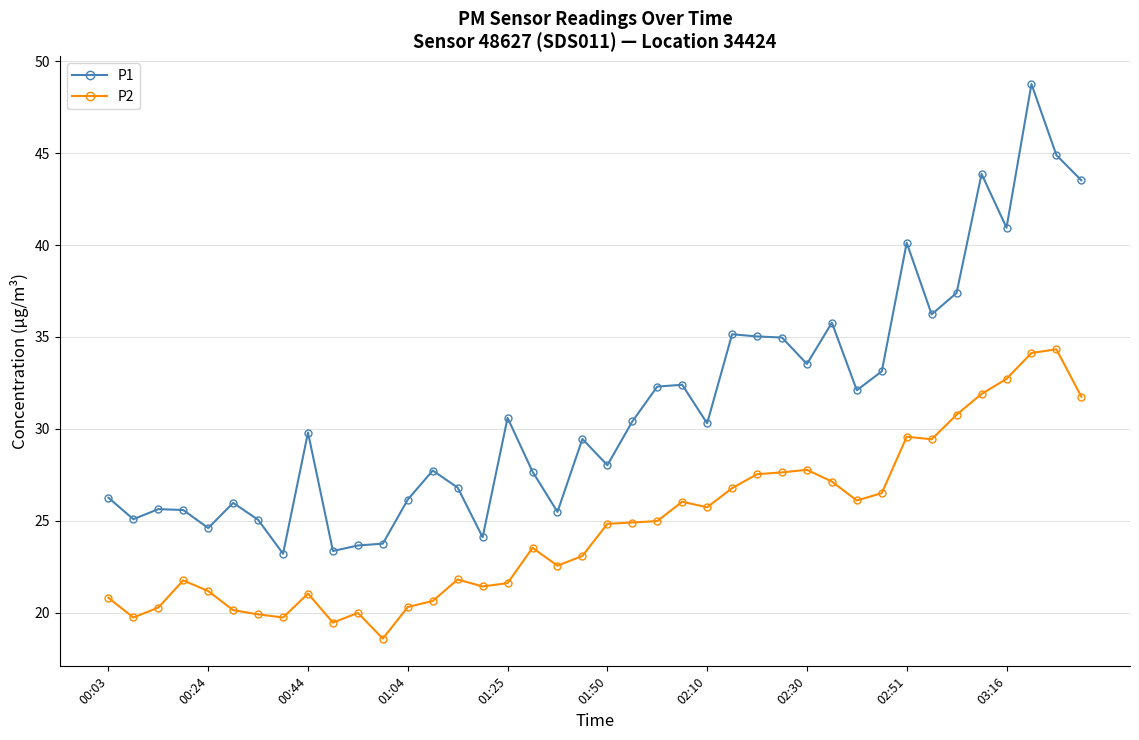

Which series has the largest total across all categories?

P1